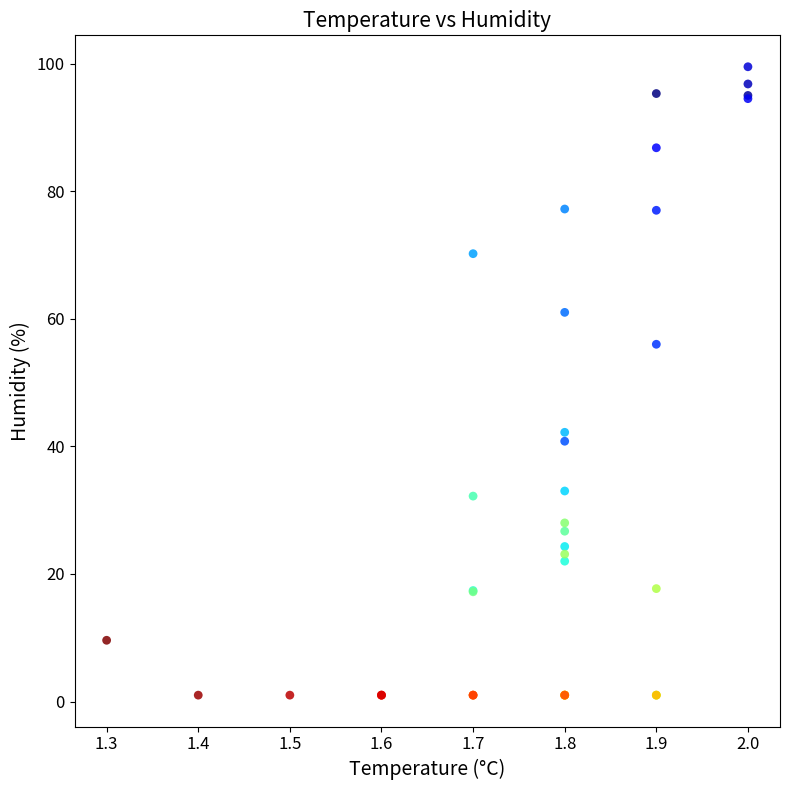

What Y value in the scatter plot is closest to 50?

56.0